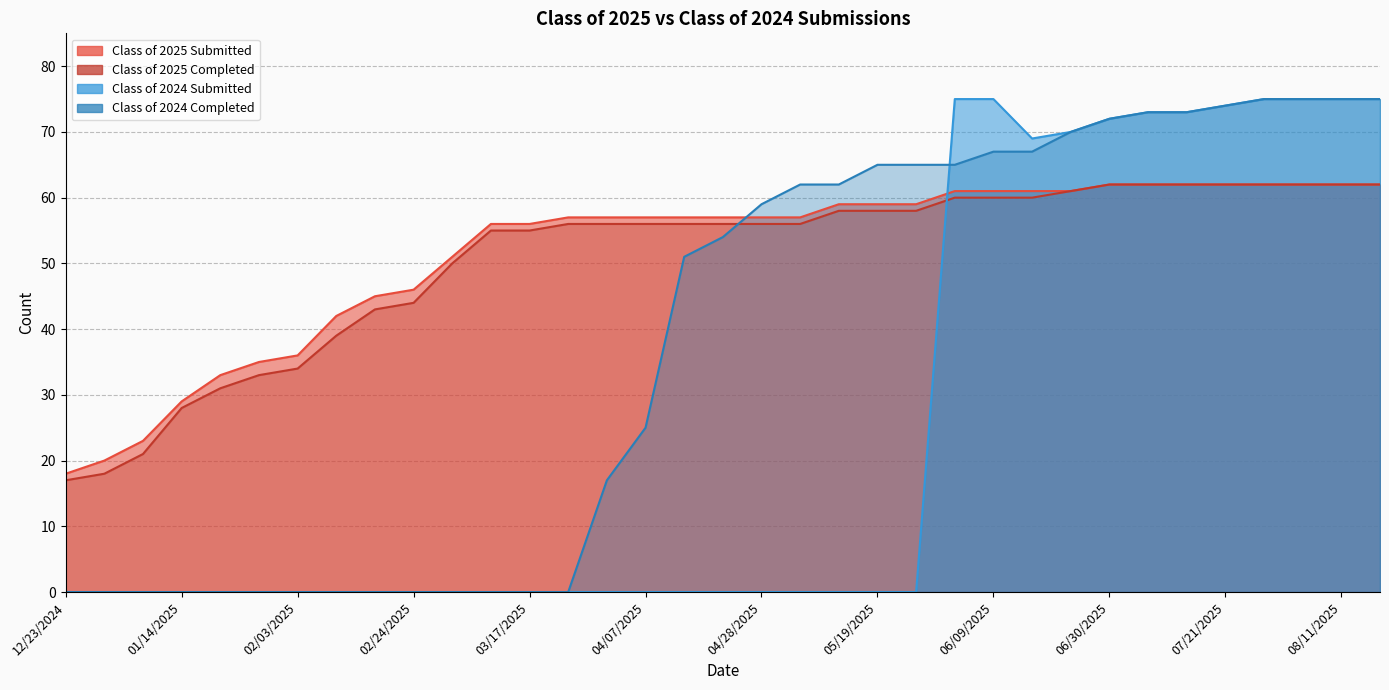

Reading left to right, extract all data points from this chart.

Class of 2025 Submitted: 12/23/2024=18	12/30/2024=20	01/06/2025=23	01/14/2025=29	01/20/2025=33	01/27/2025=35	02/03/2025=36	02/10/2025=42	02/18/2025=45	02/24/2025=46	03/03/2025=51	03/10/2025=56	03/17/2025=56	03/24/2025=57	03/31/2025=57	04/07/2025=57	04/14/2025=57	04/21/2025=57	04/28/2025=57	05/06/2025=57	05/12/2025=59	05/19/2025=59	05/26/2025=59	06/02/2025=61	06/09/2025=61	06/16/2025=61	06/21/2025=61	06/30/2025=62	07/07/2025=62	07/14/2025=62	07/21/2025=62	07/28/2025=62	08/04/2025=62	08/11/2025=62	08/18/2025=62
Class of 2025 Completed: 12/23/2024=17	12/30/2024=18	01/06/2025=21	01/14/2025=28	01/20/2025=31	01/27/2025=33	02/03/2025=34	02/10/2025=39	02/18/2025=43	02/24/2025=44	03/03/2025=50	03/10/2025=55	03/17/2025=55	03/24/2025=56	03/31/2025=56	04/07/2025=56	04/14/2025=56	04/21/2025=56	04/28/2025=56	05/06/2025=56	05/12/2025=58	05/19/2025=58	05/26/2025=58	06/02/2025=60	06/09/2025=60	06/16/2025=60	06/21/2025=61	06/30/2025=62	07/07/2025=62	07/14/2025=62	07/21/2025=62	07/28/2025=62	08/04/2025=62	08/11/2025=62	08/18/2025=62
Class of 2024 Submitted: 12/23/2024=0	12/30/2024=0	01/06/2025=0	01/14/2025=0	01/20/2025=0	01/27/2025=0	02/03/2025=0	02/10/2025=0	02/18/2025=0	02/24/2025=0	03/03/2025=0	03/10/2025=0	03/17/2025=0	03/24/2025=0	03/31/2025=0	04/07/2025=0	04/14/2025=0	04/21/2025=0	04/28/2025=0	05/06/2025=0	05/12/2025=0	05/19/2025=0	05/26/2025=0	06/02/2025=75	06/09/2025=75	06/16/2025=69	06/21/2025=70	06/30/2025=72	07/07/2025=73	07/14/2025=73	07/21/2025=74	07/28/2025=75	08/04/2025=75	08/11/2025=75	08/18/2025=75
Class of 2024 Completed: 12/23/2024=0	12/30/2024=0	01/06/2025=0	01/14/2025=0	01/20/2025=0	01/27/2025=0	02/03/2025=0	02/10/2025=0	02/18/2025=0	02/24/2025=0	03/03/2025=0	03/10/2025=0	03/17/2025=0	03/24/2025=0	03/31/2025=17	04/07/2025=25	04/14/2025=51	04/21/2025=54	04/28/2025=59	05/06/2025=62	05/12/2025=62	05/19/2025=65	05/26/2025=65	06/02/2025=65	06/09/2025=67	06/16/2025=67	06/21/2025=70	06/30/2025=72	07/07/2025=73	07/14/2025=73	07/21/2025=74	07/28/2025=75	08/04/2025=75	08/11/2025=75	08/18/2025=75